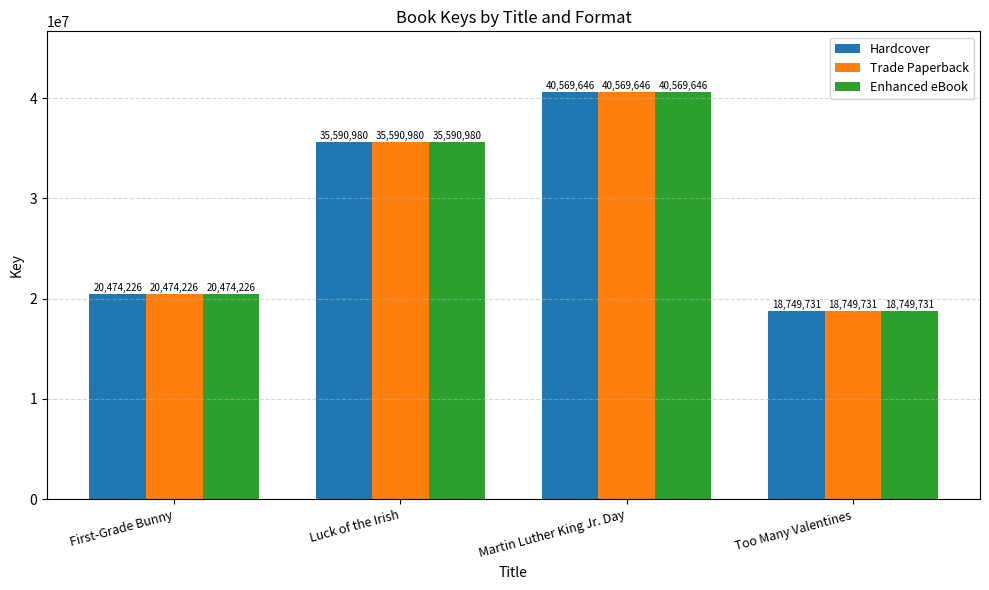

What is the minimum value shown in the chart?

18749731